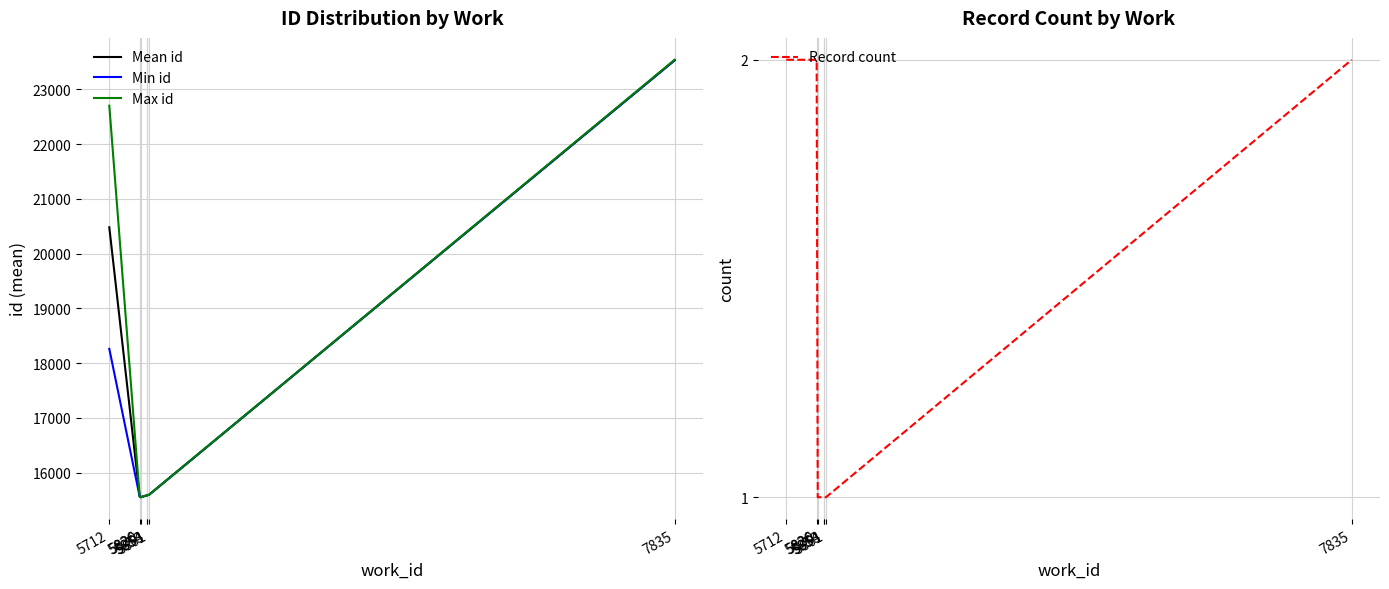

True or false: Max id and Min id cross at least once.

False